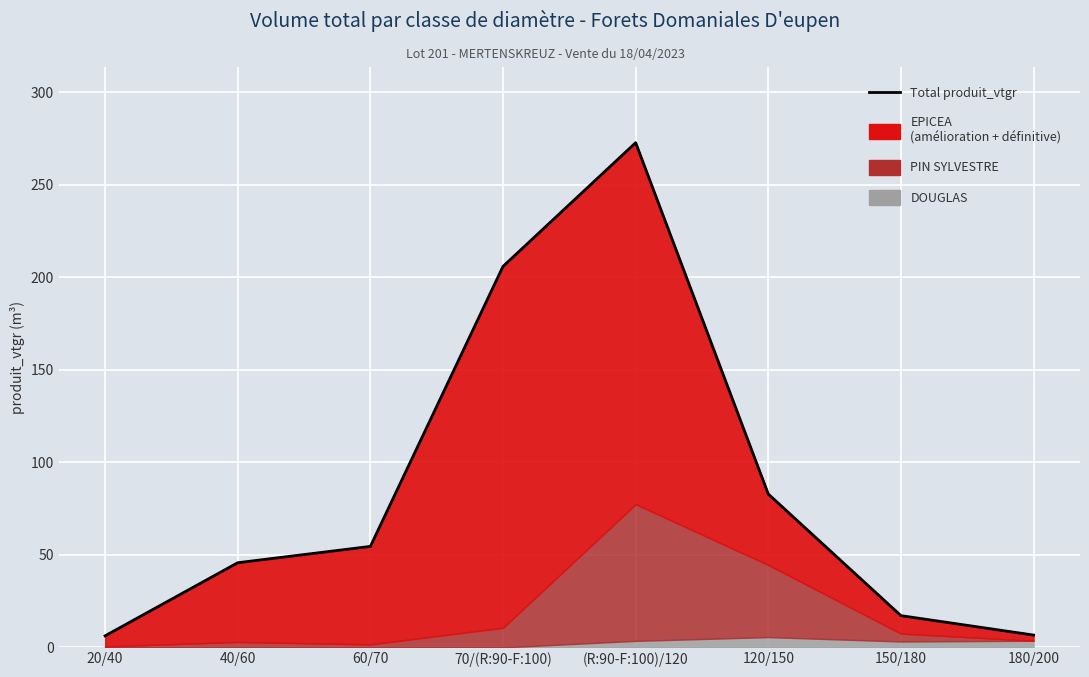

The value at 180/200 is 4.6. True or false?

False